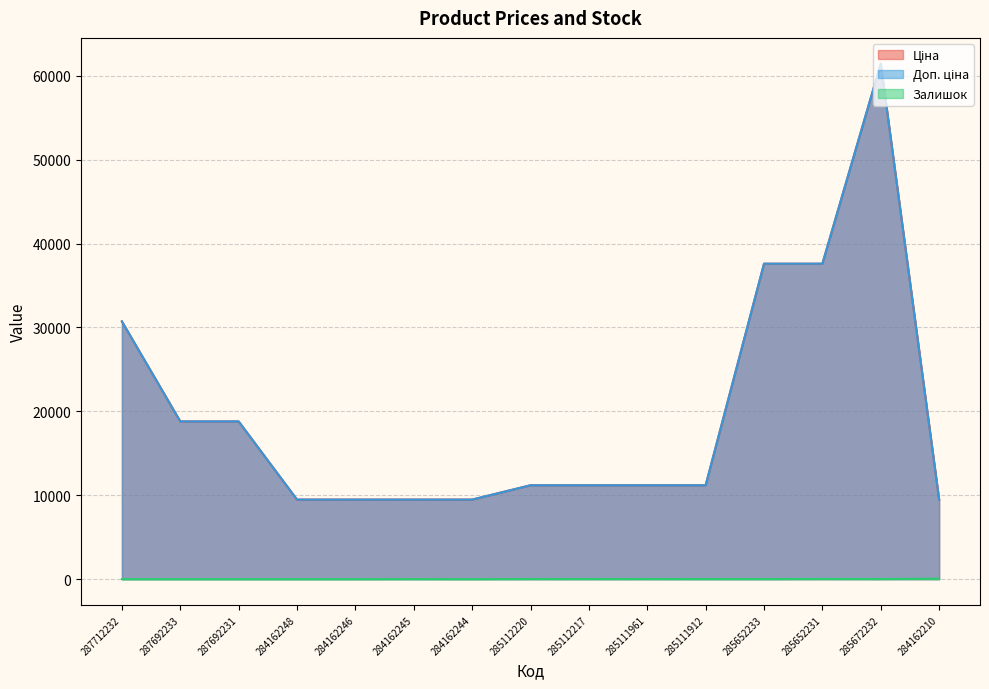

Reading left to right, what are all the values shown in this chart?

Ціна: 30717.1	18796.8	18796.8	9480.1	9480.1	9480.1	9480.1	11188.2	11188.2	11188.2	11188.2	37593.6	37593.6	61434.3	9480.1
Доп. ціна: 30717.1	18796.8	18796.8	9480.1	9480.1	9480.1	9480.1	11188.2	11188.2	11188.2	11188.2	37593.6	37593.6	61434.3	9480.1
Залишок: 0.0	0.0	0.0	0.0	0.0	8.0	0.0	17.0	17.0	17.0	15.0	13.0	23.0	16.0	55.0